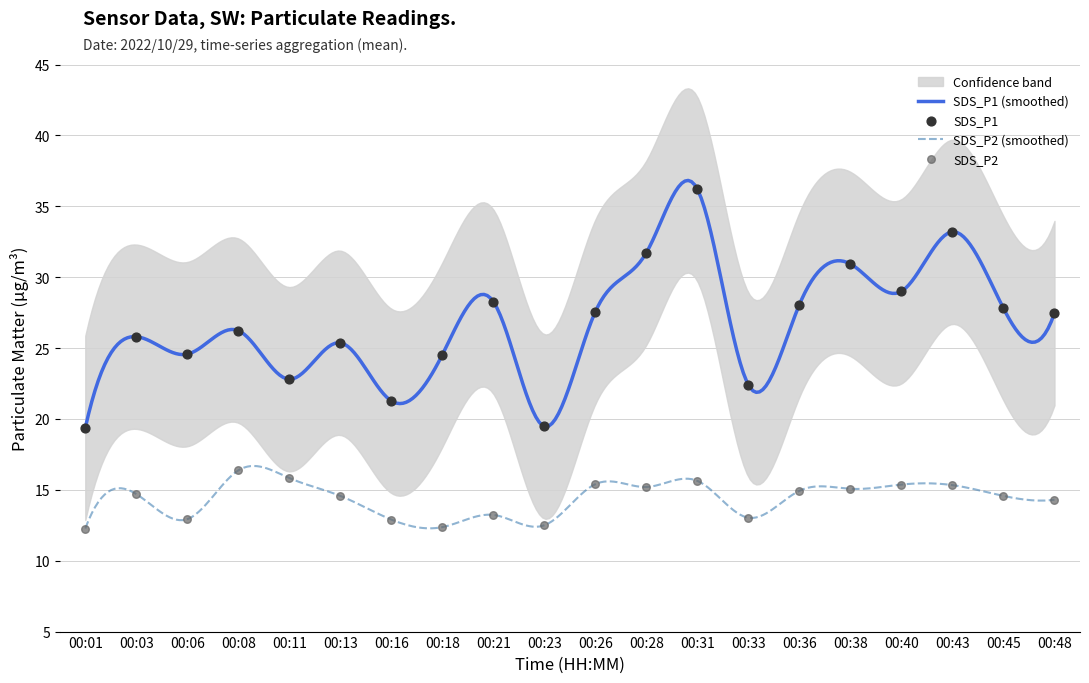

Is the value of SDS_P1 at 00:23 greater than the value of SDS_P2 at 00:03?

Yes